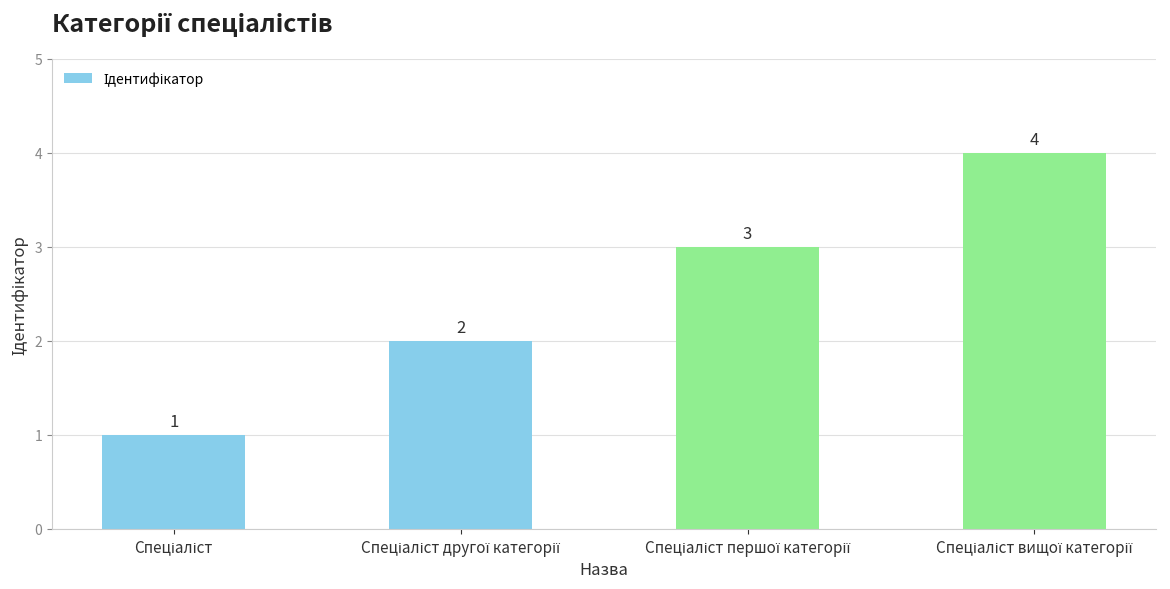

What is the greatest value displayed?

4